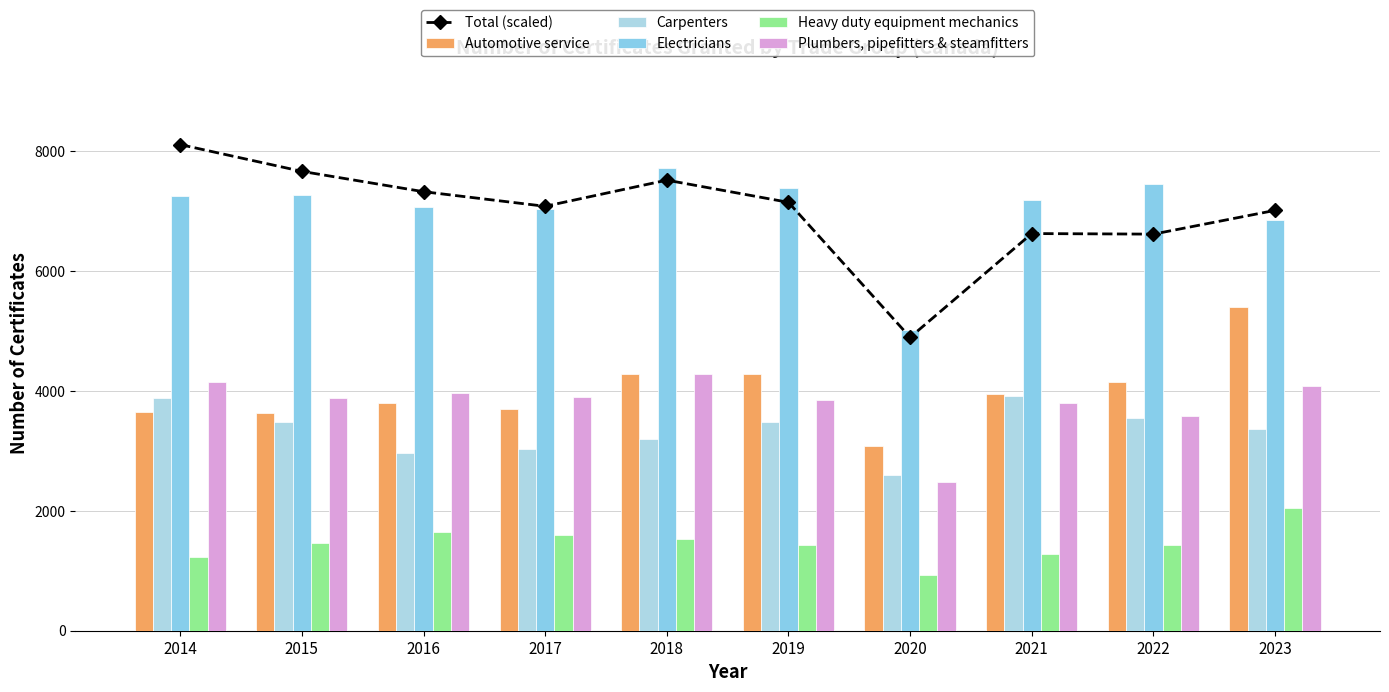

Rank the series by their maximum value, from lowest to highest.

Heavy duty equipment mechanics, Carpenters, Plumbers, pipefitters & steamfitters, Automotive service, Electricians, Total (scaled)